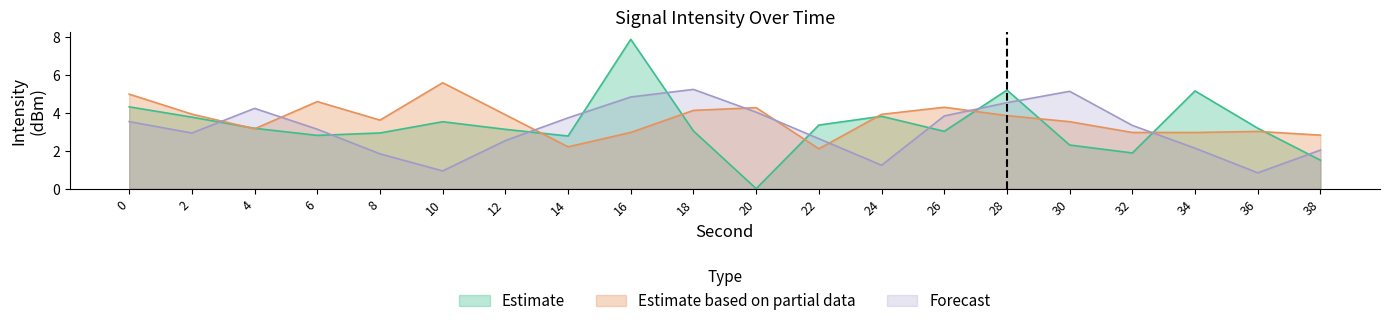

How many values in the Estimate series exceed 3?

13